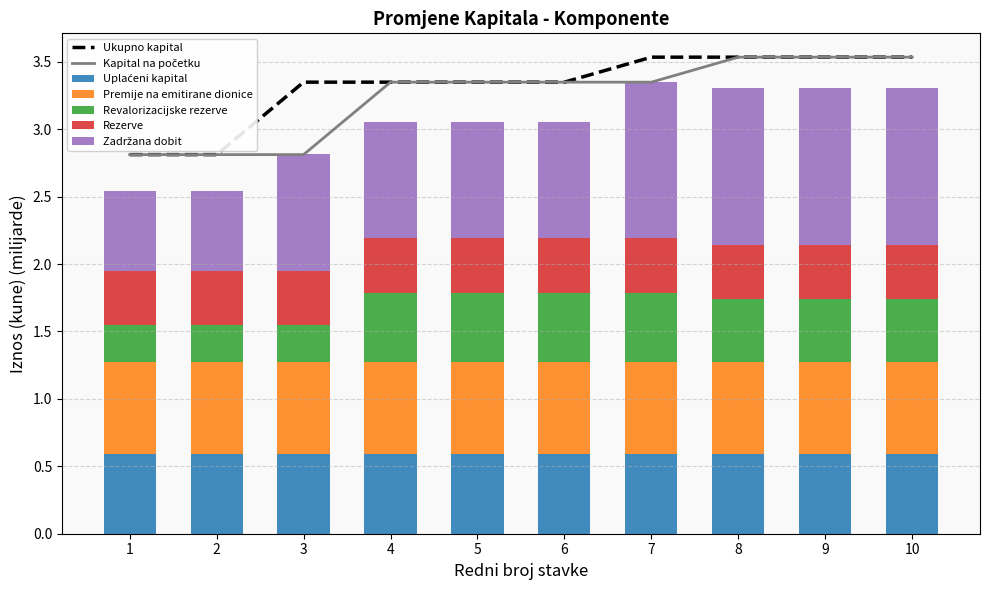

What is the greatest value displayed?

1.2